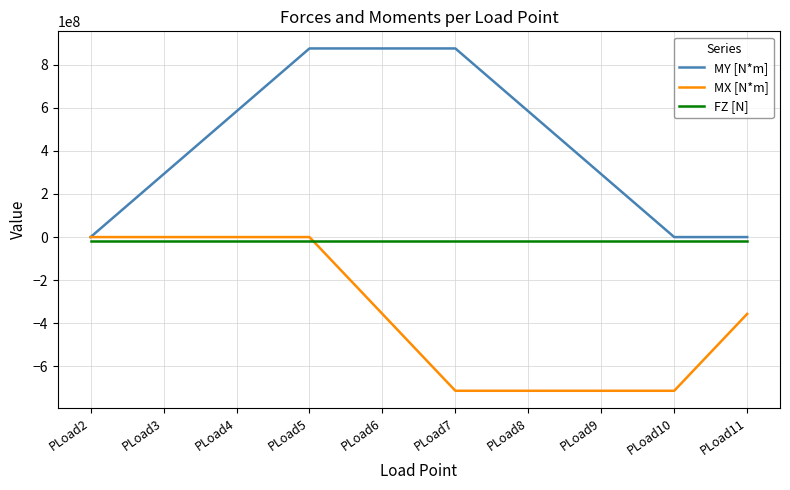

What is the difference between the maximum and second lowest values in the MX [N*m] series?

712800000